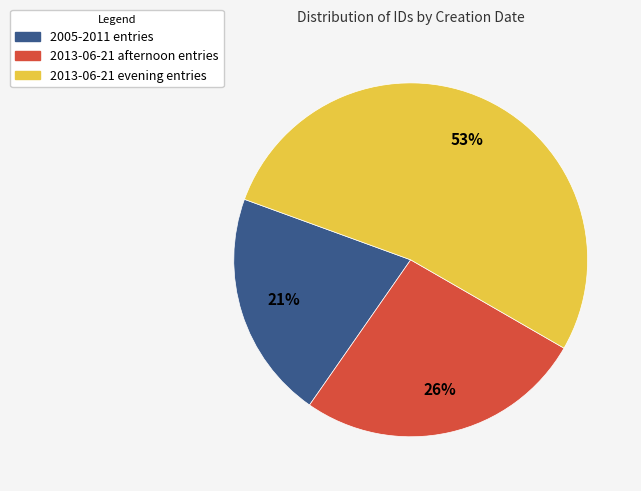

Does any single category account for the majority?

Yes